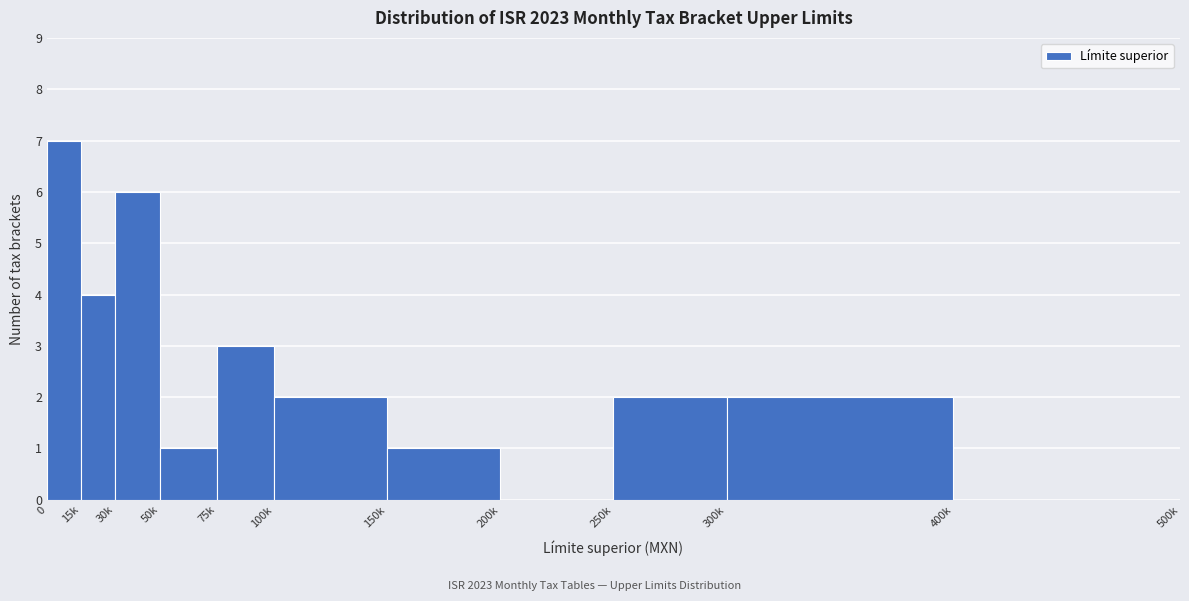

Reading right to left, what are all the values shown in this chart?

400k=0	300k=2	250k=2	200k=0	150k=1	100k=2	75k=3	50k=1	30k=6	15k=4	0=7